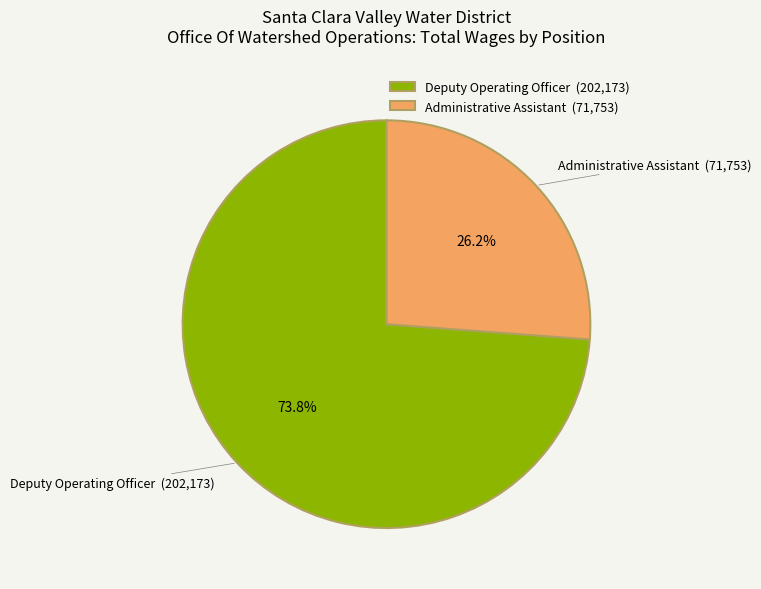

True or false: Deputy Operating Officer accounts for 67% of the total.

False